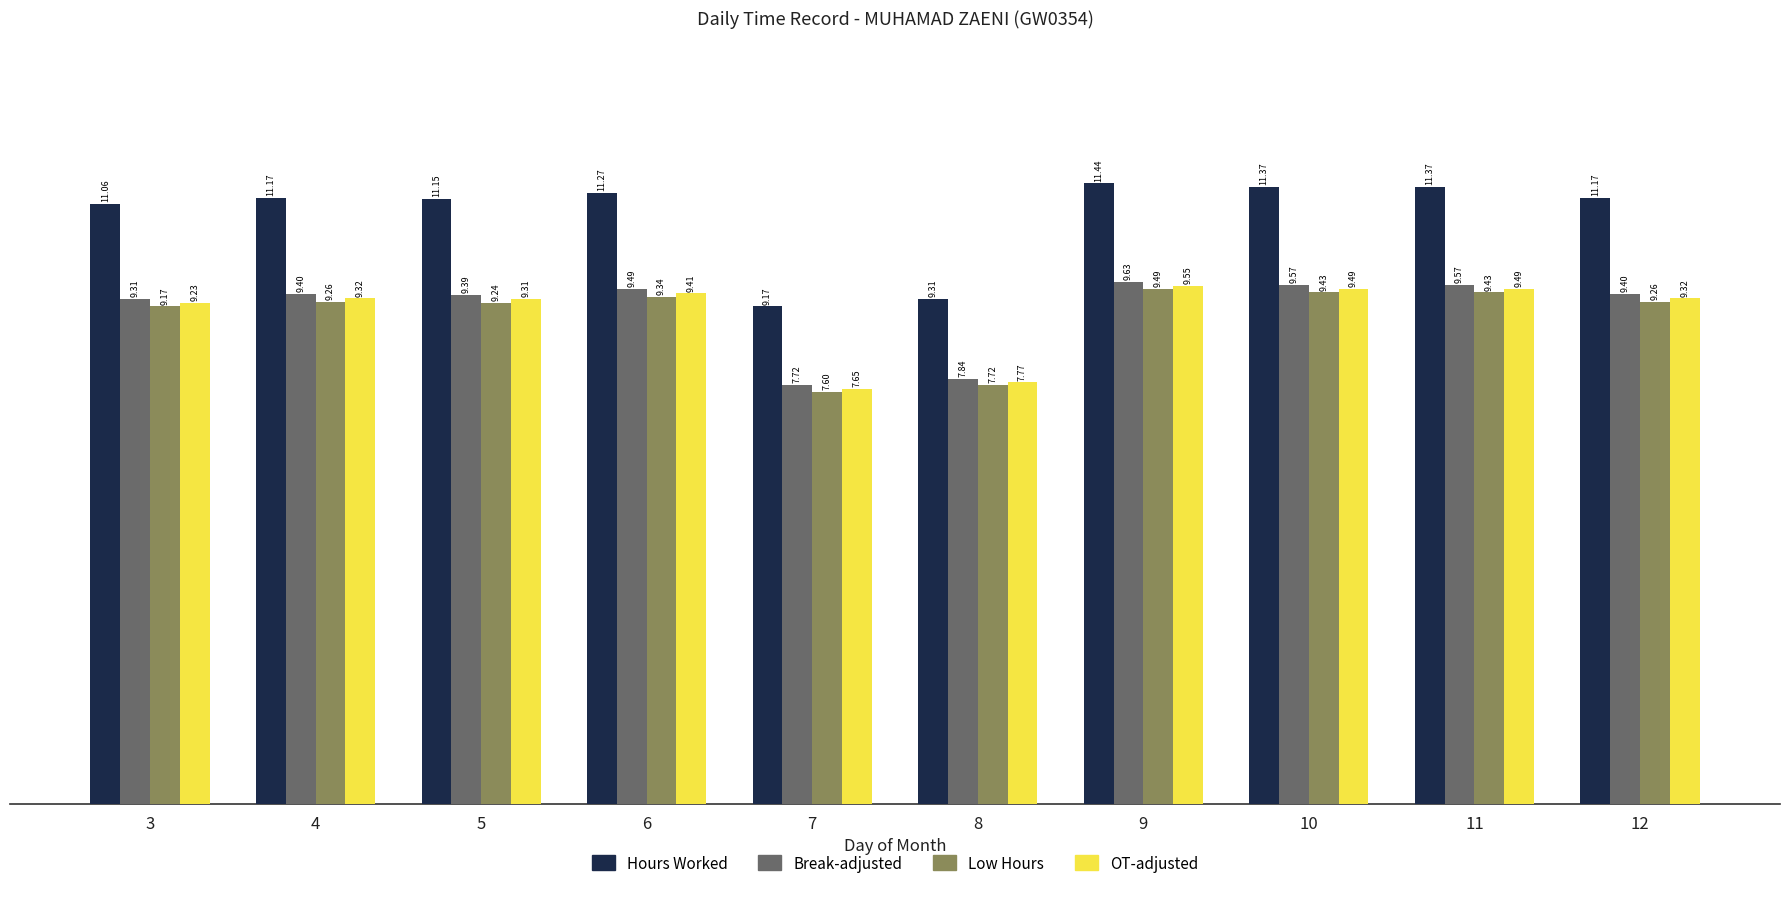

How many values in the Break-adjusted series are below 9?

2